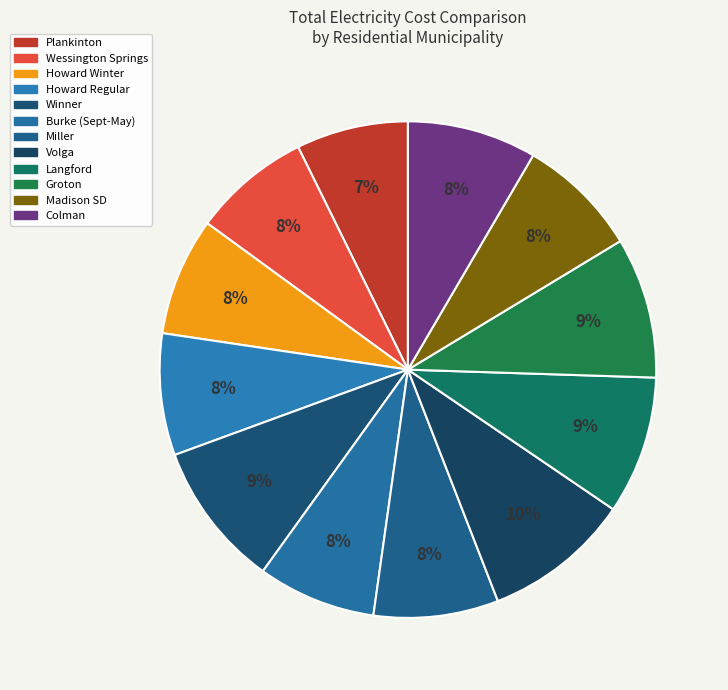

How many segments does this pie chart have?

12